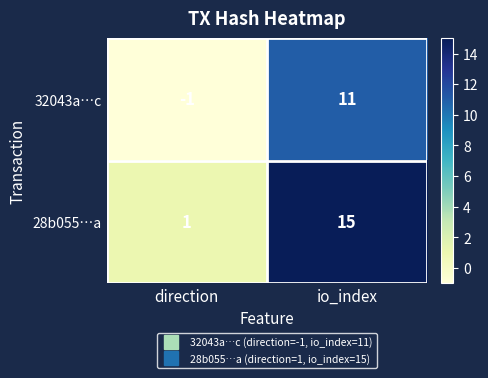

Read the 32043a…c value at io_index, to the nearest 10.

10